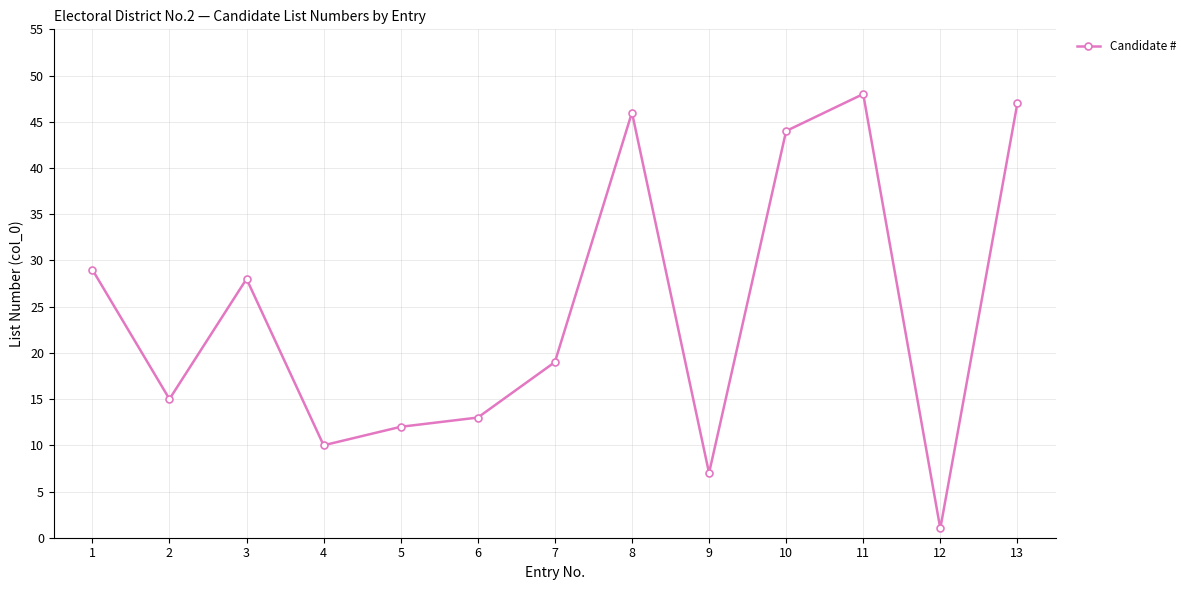

What is the value of the 12th point from the left?

1